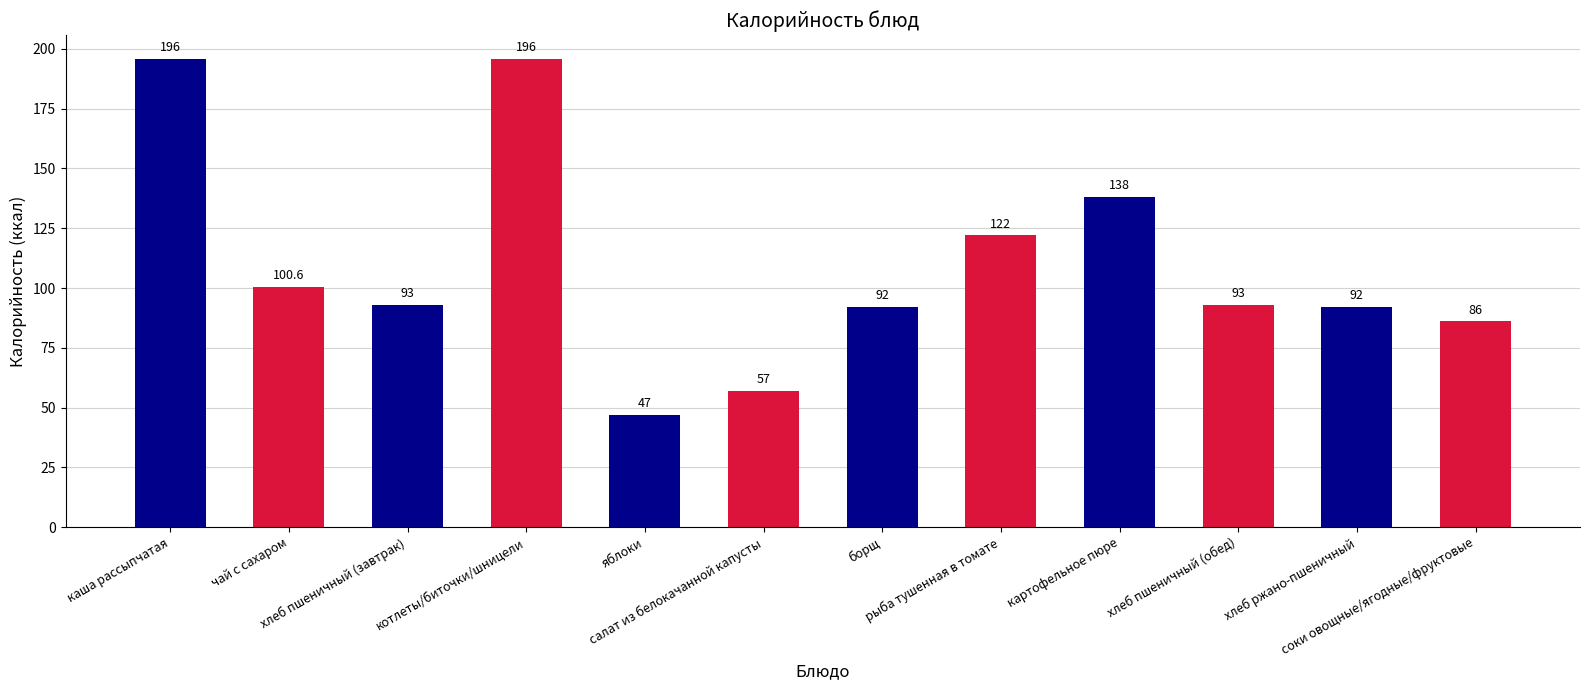

Reading left to right, transcribe all the data shown in this chart.

каша рассыпчатая=196.0	чай с сахаром=100.6	хлеб пшеничный (завтрак)=93.0	котлеты/биточки/шницели=196.0	яблоки=47.0	салат из белокачанной капусты=57.0	борщ=92.0	рыба тушенная в томате=122.0	картофельное пюре=138.0	хлеб пшеничный (обед)=93.0	хлеб ржано-пшеничный=92.0	соки овощные/ягодные/фруктовые=86.0